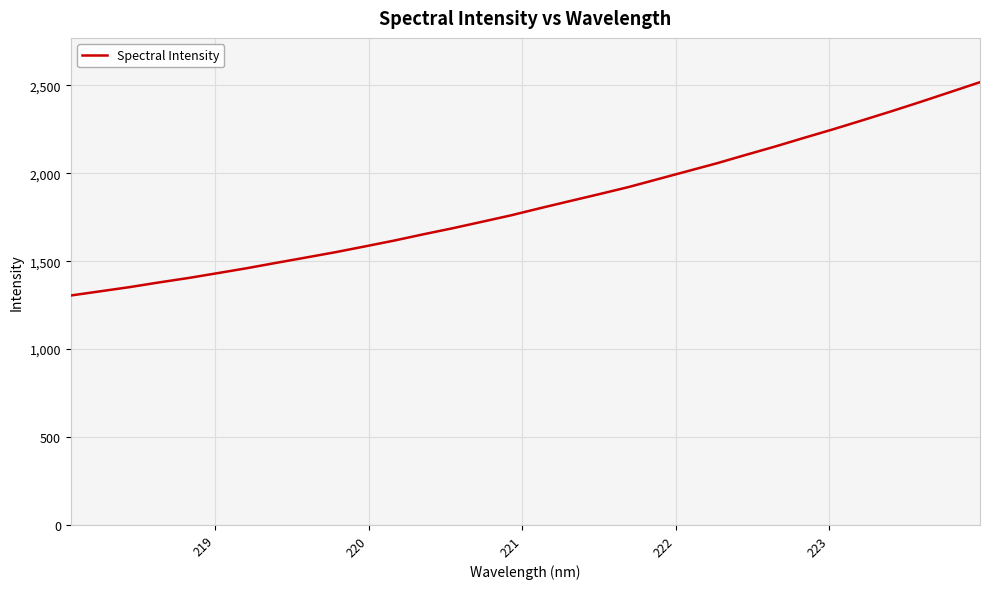

What is the smallest value displayed?

1304.7